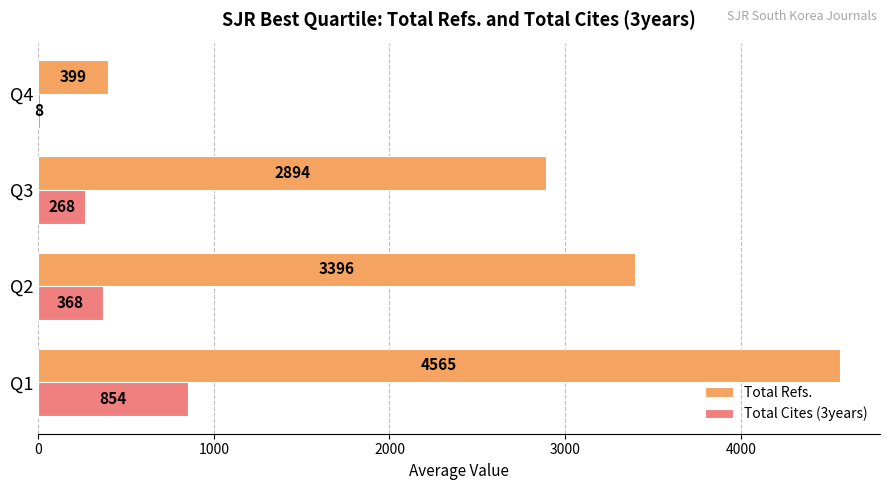

Between Q2 and Q4, which series saw the biggest shift?

Total Refs.